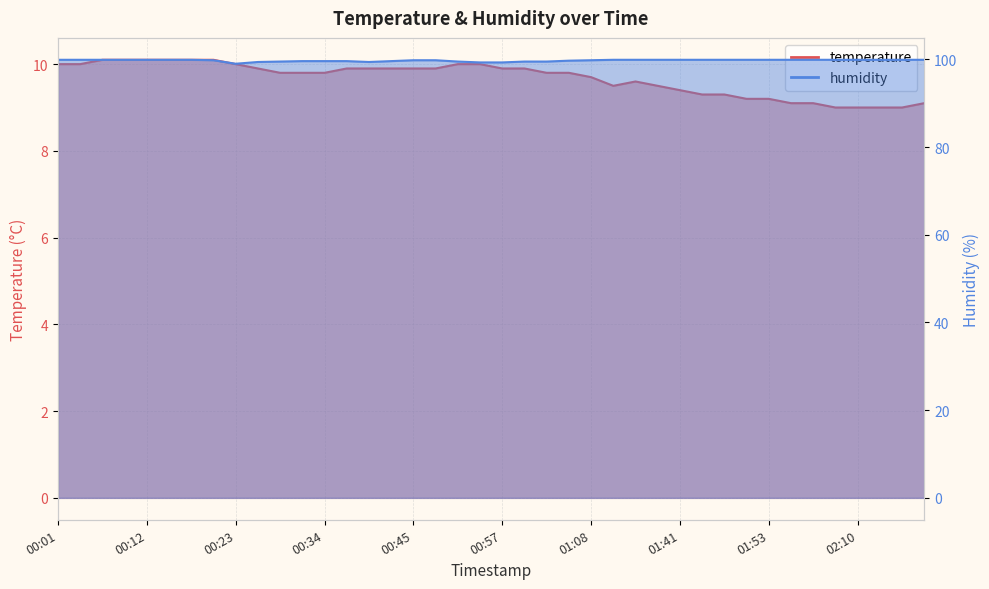

Reading right to left, list all the values displayed in this chart.

temperature: 9.1	9.0	9.0	9.0	9.0	9.1	9.1	9.2	9.2	9.3	9.3	9.4	9.5	9.6	9.5	9.7	9.8	9.8	9.9	9.9	10.0	10.0	9.9	9.9	9.9	9.9	9.9	9.8	9.8	9.8	9.9	10.0	10.1	10.1	10.1	10.1	10.1	10.1	10.0	10.0
humidity: 99.9	99.9	99.9	99.9	99.9	99.9	99.9	99.9	99.9	99.9	99.9	99.9	99.9	99.9	99.9	99.8	99.7	99.5	99.5	99.3	99.3	99.5	99.8	99.8	99.6	99.4	99.6	99.6	99.6	99.5	99.4	99.0	99.8	99.9	99.9	99.9	99.9	99.9	99.9	99.9